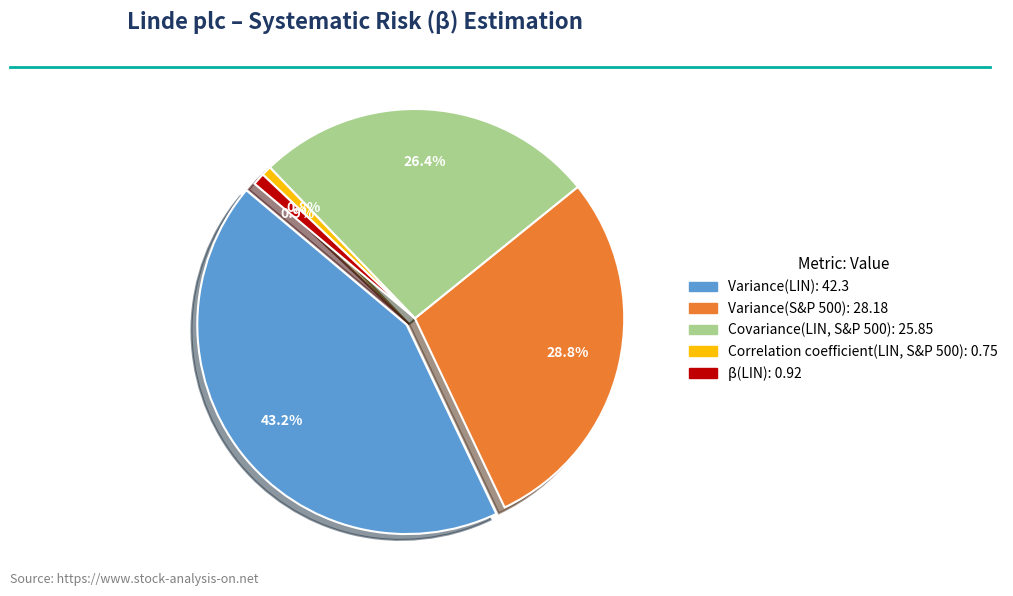

True or false: Variance(LIN) accounts for 29% of the total.

False